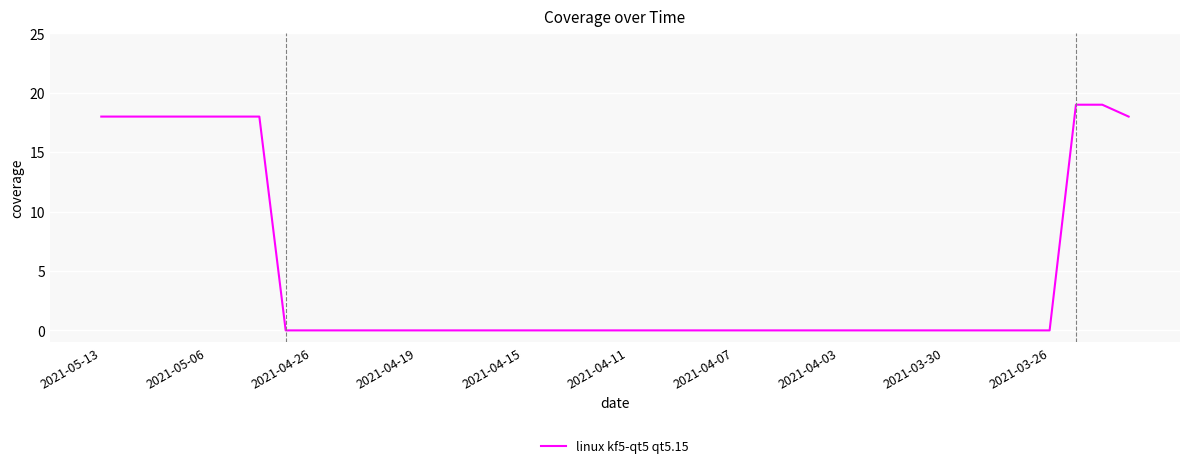

Reading left to right, extract all data points from this chart.

18	18	18	18	18	18	18	0	0	0	0	0	0	0	0	0	0	0	0	0	0	0	0	0	0	0	0	0	0	0	0	0	0	0	0	0	0	19	19	18